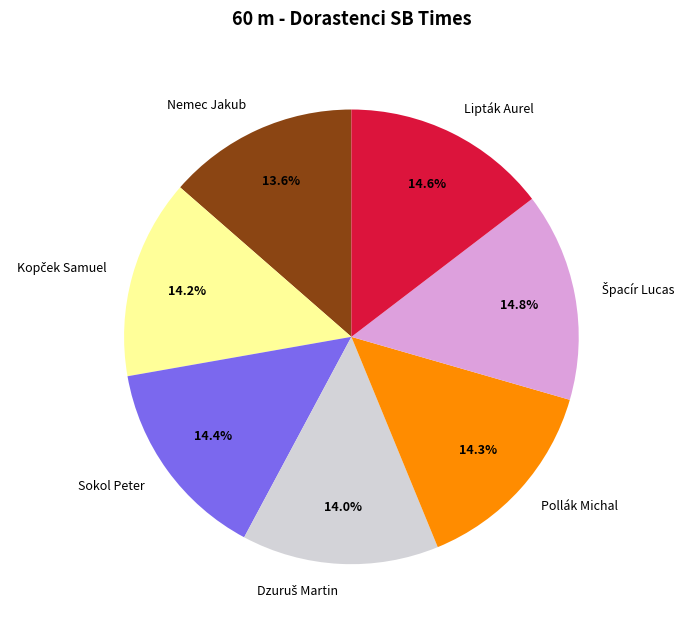

Does Sokol Peter represent more than half of the total?

No